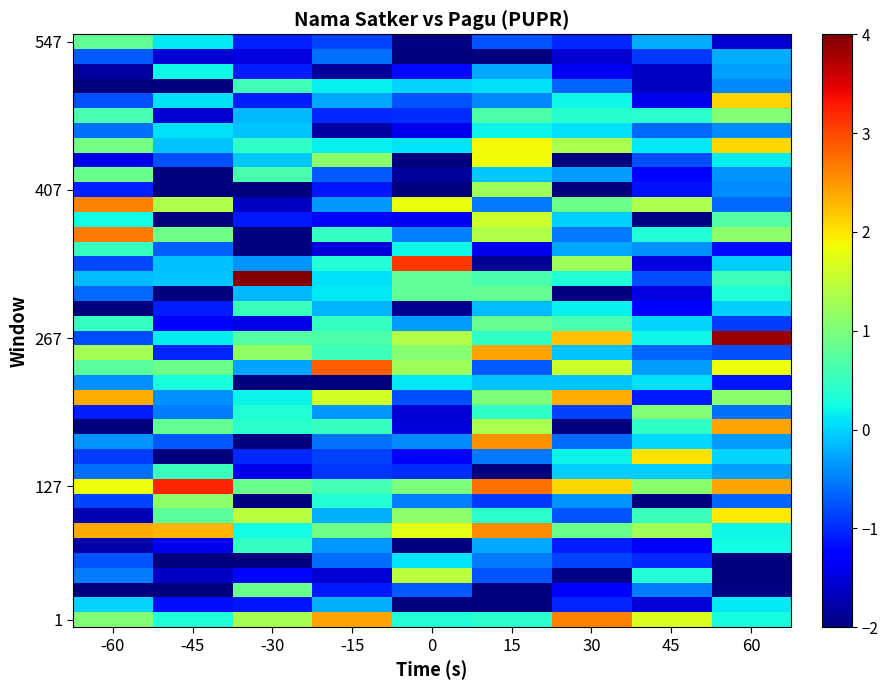

What is the greatest value displayed?

4.0